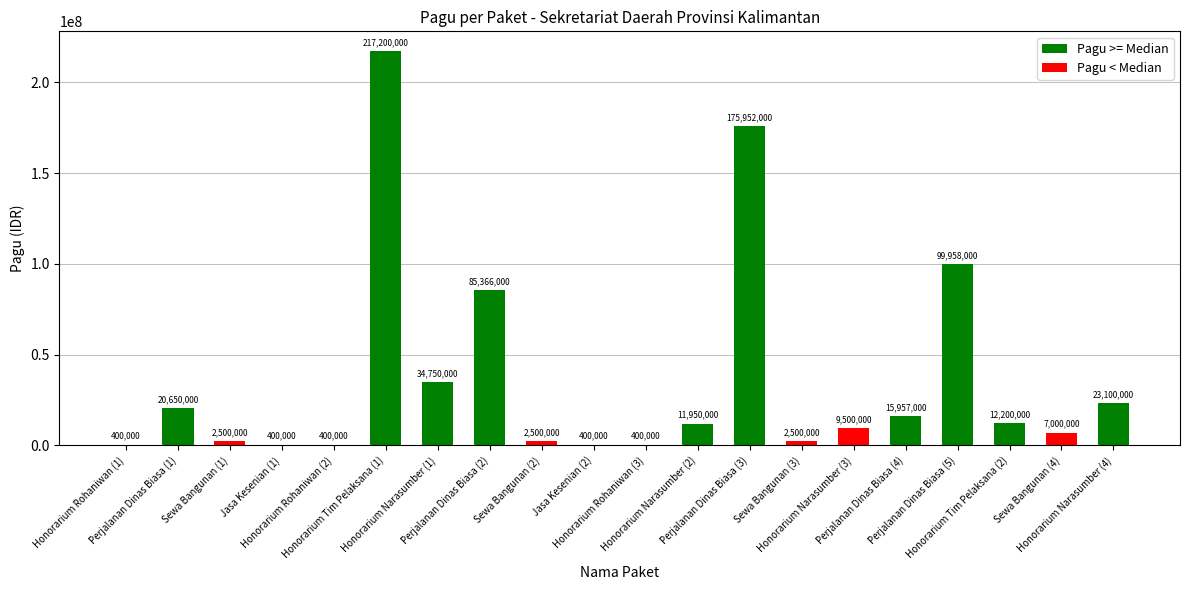

What is the greatest value displayed?

217200000